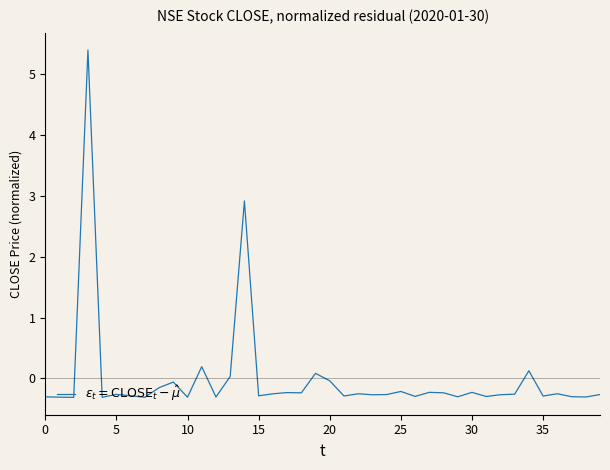

What is the smallest value displayed?

-0.3